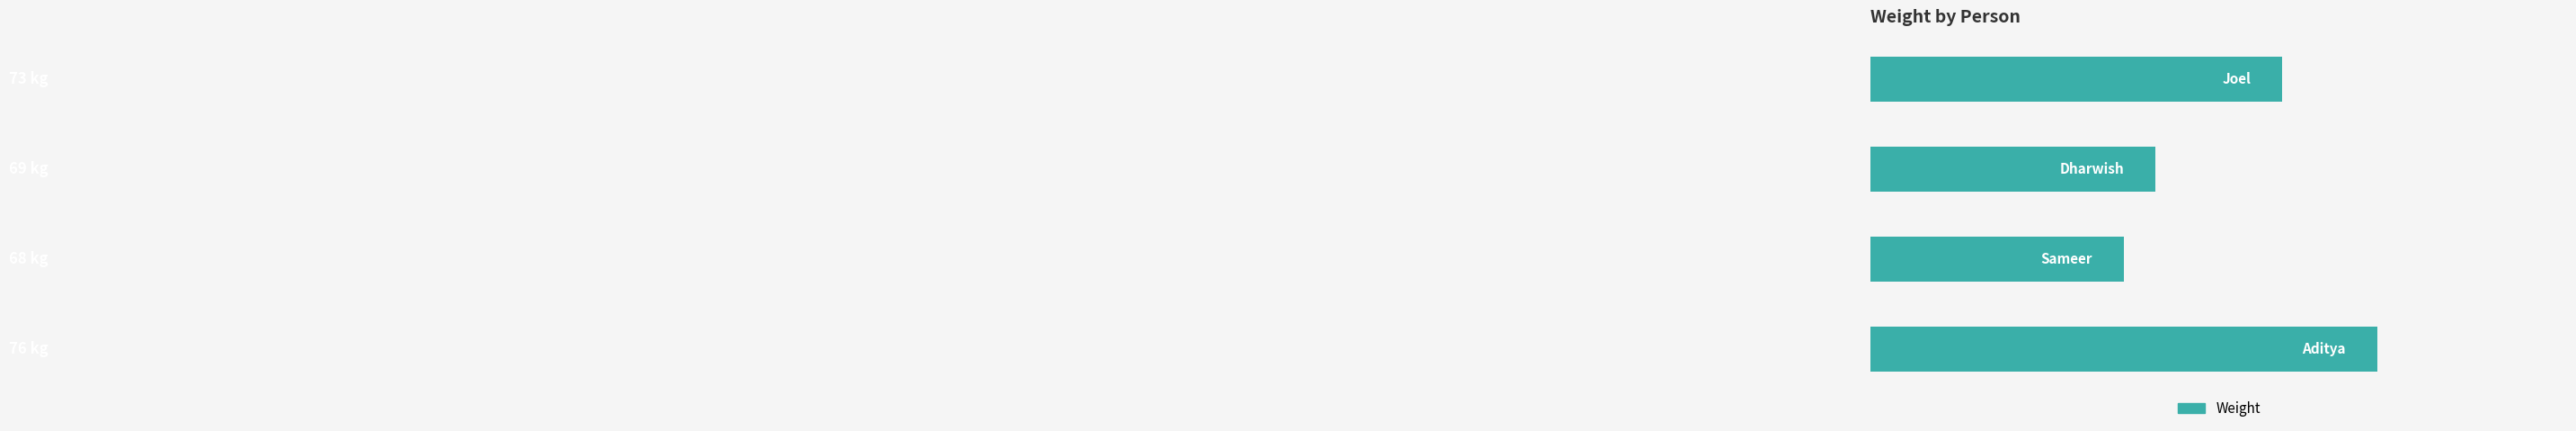

Are the bars horizontal?

Yes